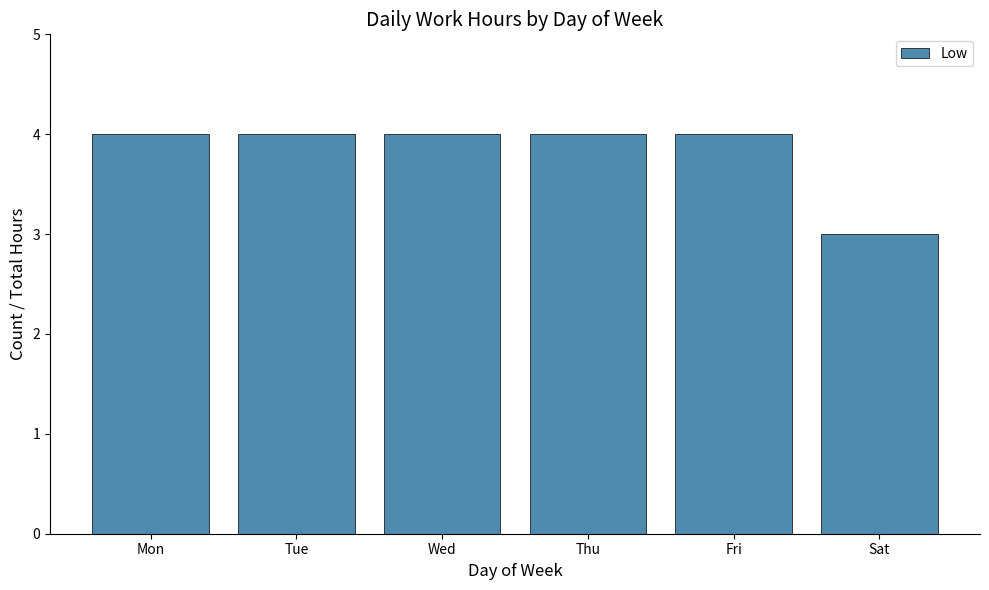

Approximately how many times larger is the value at Fri compared to Wed?

1.0